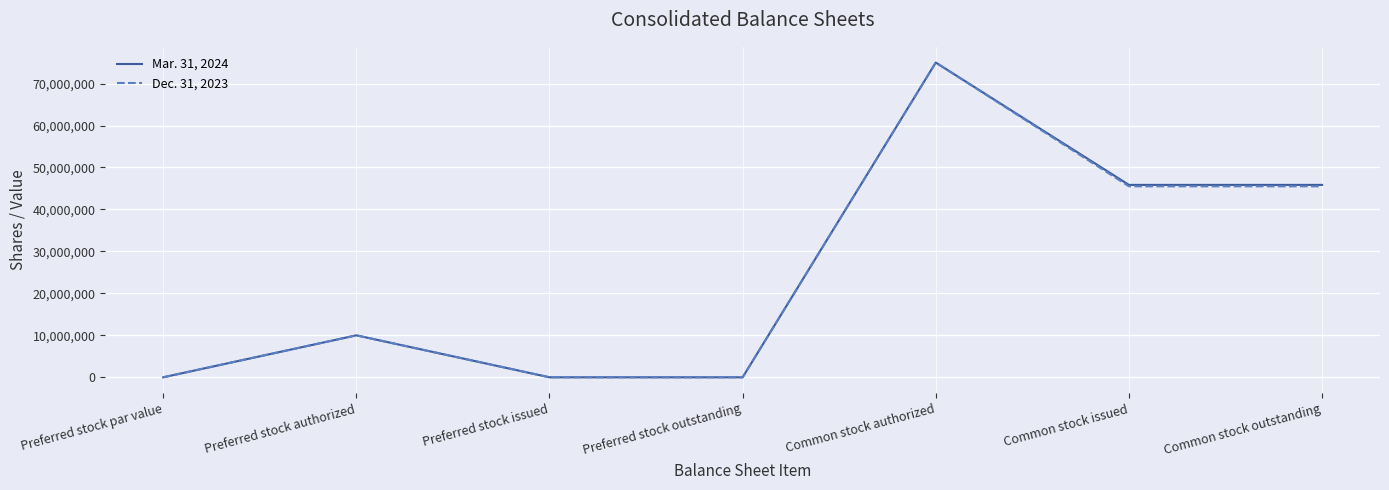

What is the spread (max minus min) of values at Common stock outstanding?

338000